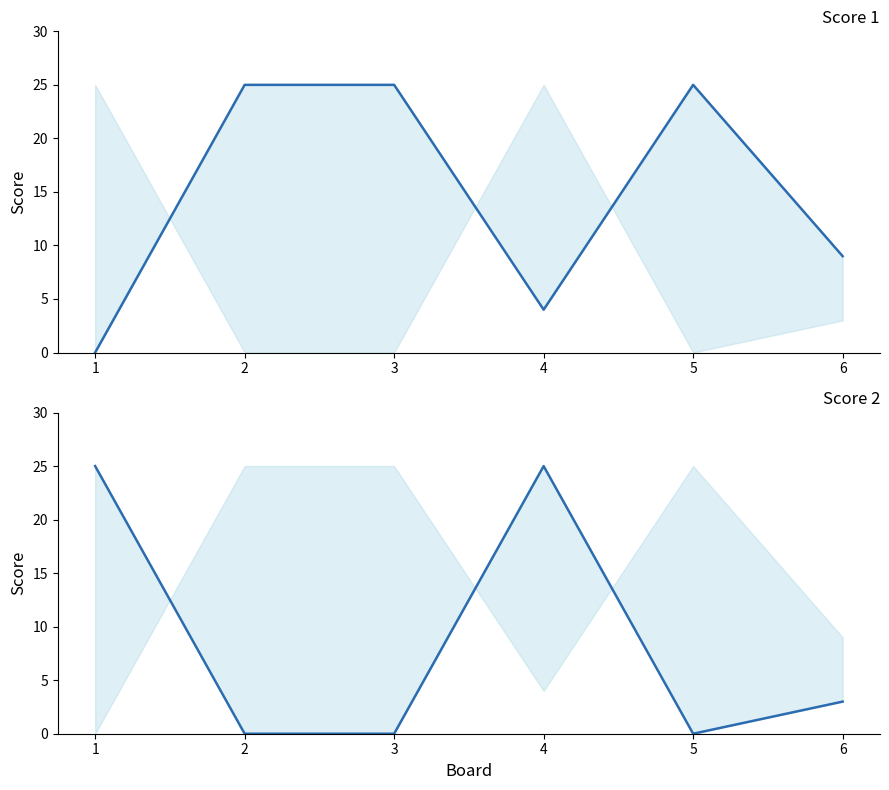

Which series changed the most between 1 and 5?

Score 1